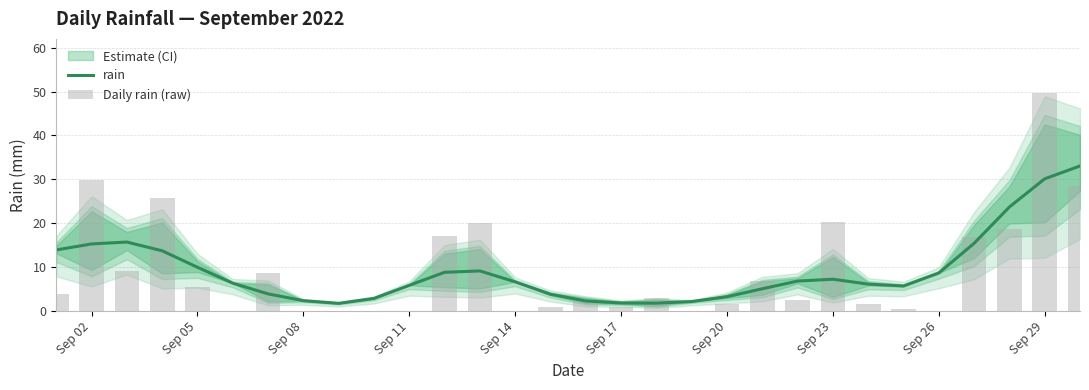

What is the highest value of the rain series?

33.1